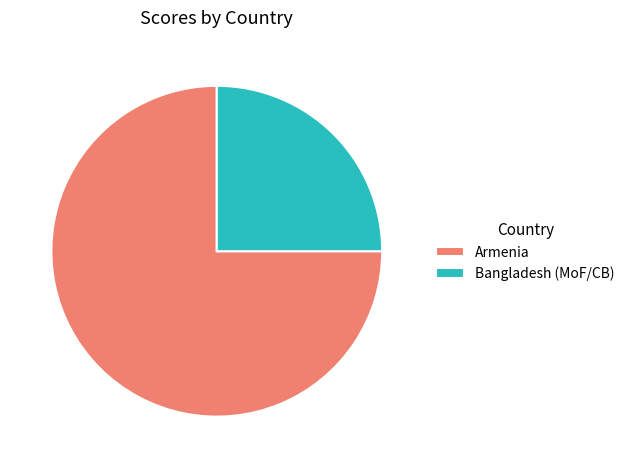

Is there any slice that represents more than half of the pie?

Yes